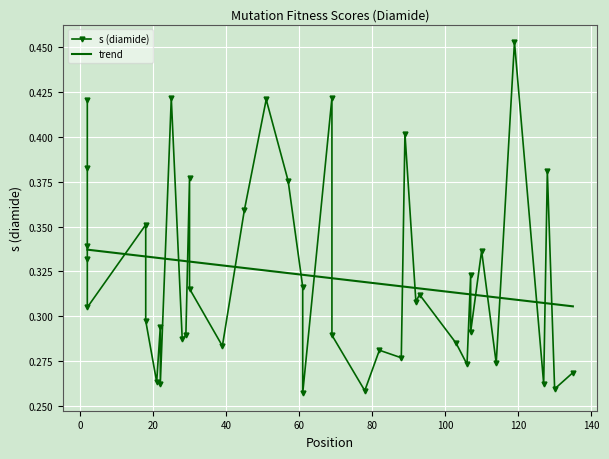

After their last crossing, which series has the higher values: s (diamide) or trend?

trend